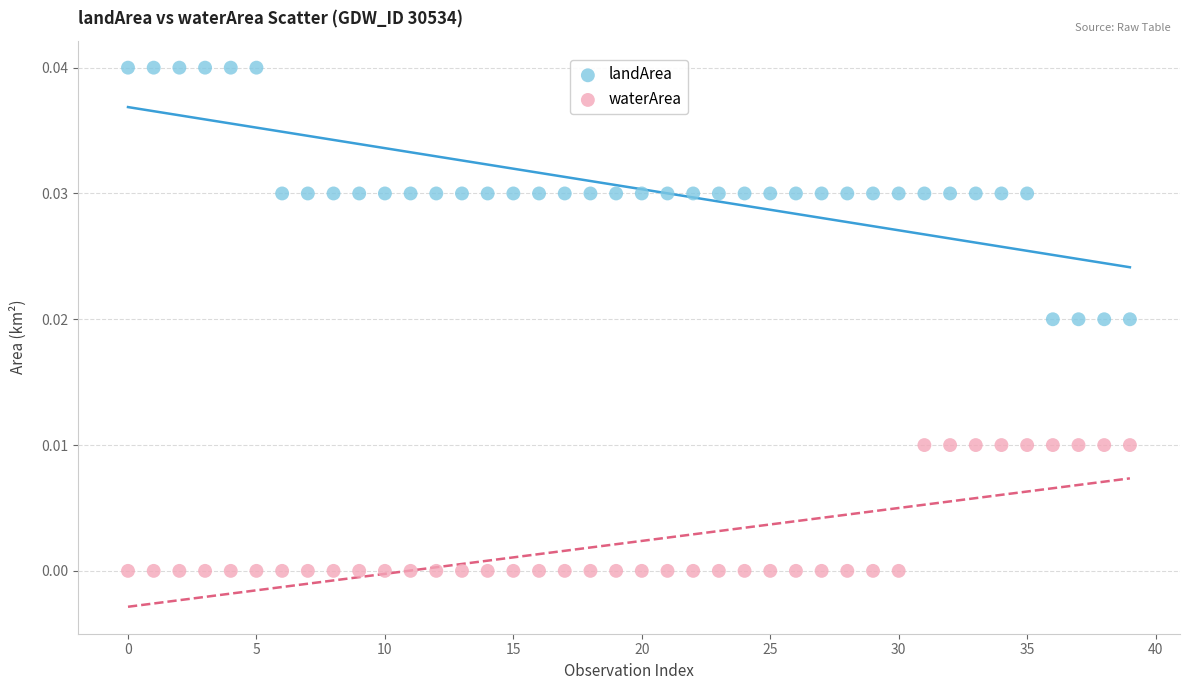

Which series has the widest spread of Y values?

landArea